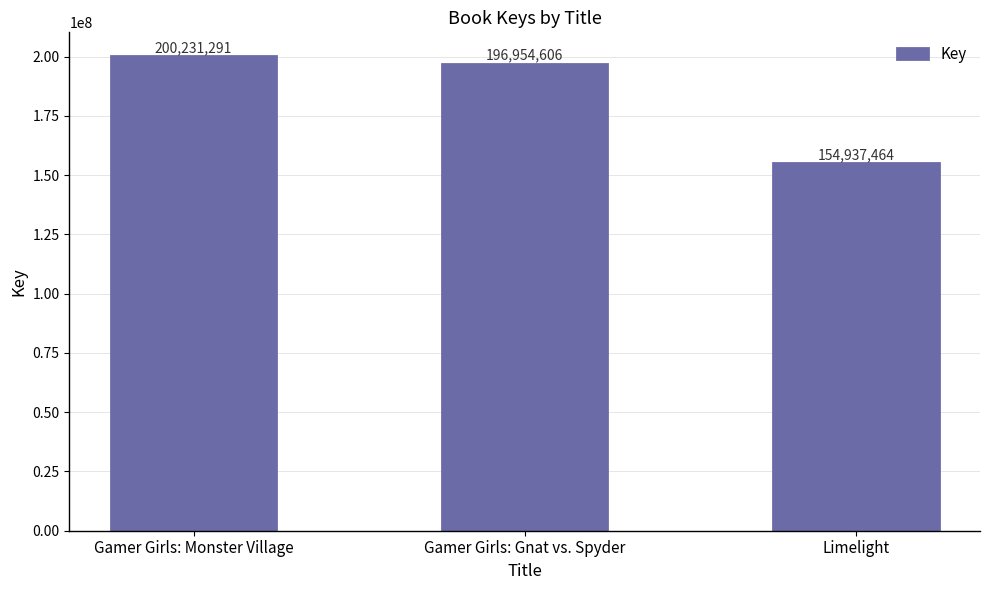

What is the ratio of the value at Gamer Girls: Monster Village to the value at Limelight?

1.3